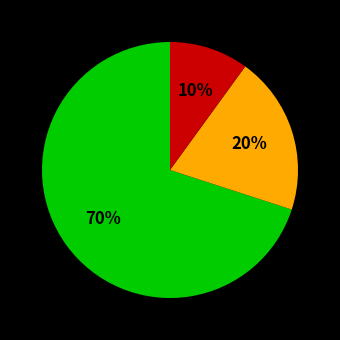

How many slices are in this pie chart?

3